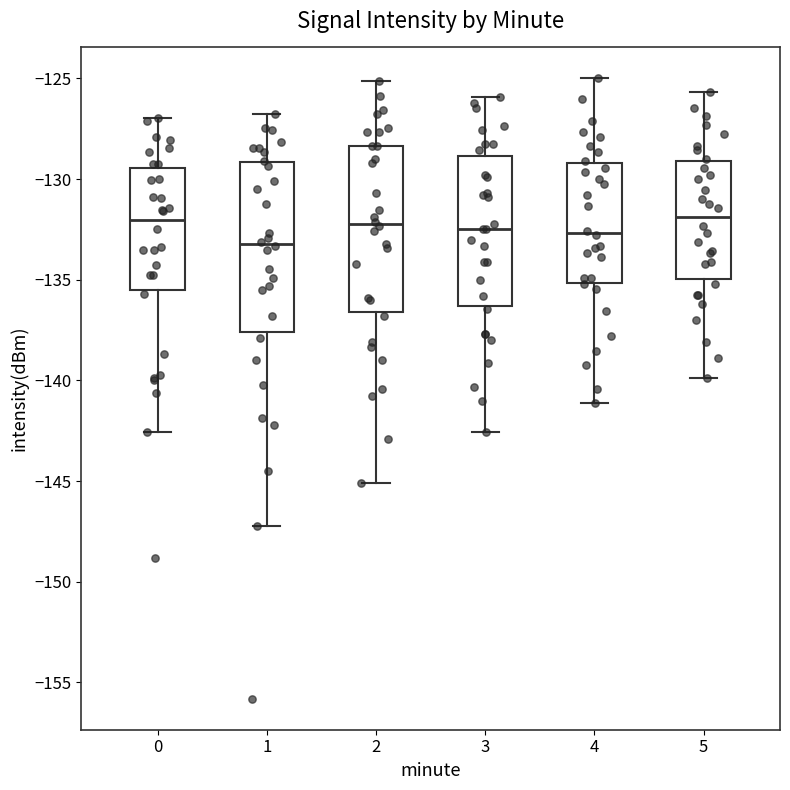

Reading left to right, read every box against the y-axis: the position of its median line, the range the box covers, and the ends of its whiskers. The values are not printed on the chart, so give them approximately, as read against the axis.

0: median -132.0, box -135.5 to -129.5, whiskers -142.5 to -127.0
1: median -133.0, box -137.5 to -129.0, whiskers -147.0 to -127.0
2: median -132.0, box -136.5 to -128.5, whiskers -145.0 to -125.0
3: median -132.5, box -136.5 to -129.0, whiskers -142.5 to -126.0
4: median -132.5, box -135.0 to -129.0, whiskers -141.0 to -125.0
5: median -132.0, box -135.0 to -129.0, whiskers -140.0 to -125.5